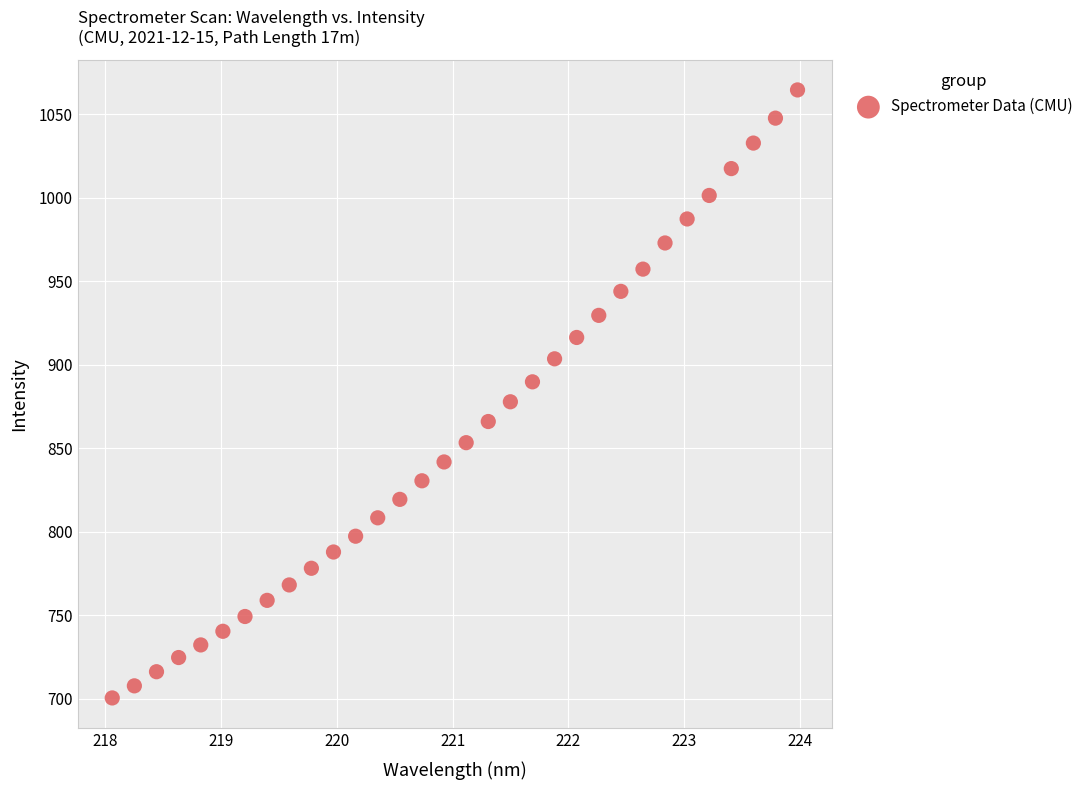

What is the range of X values (max minus min)?

5.9